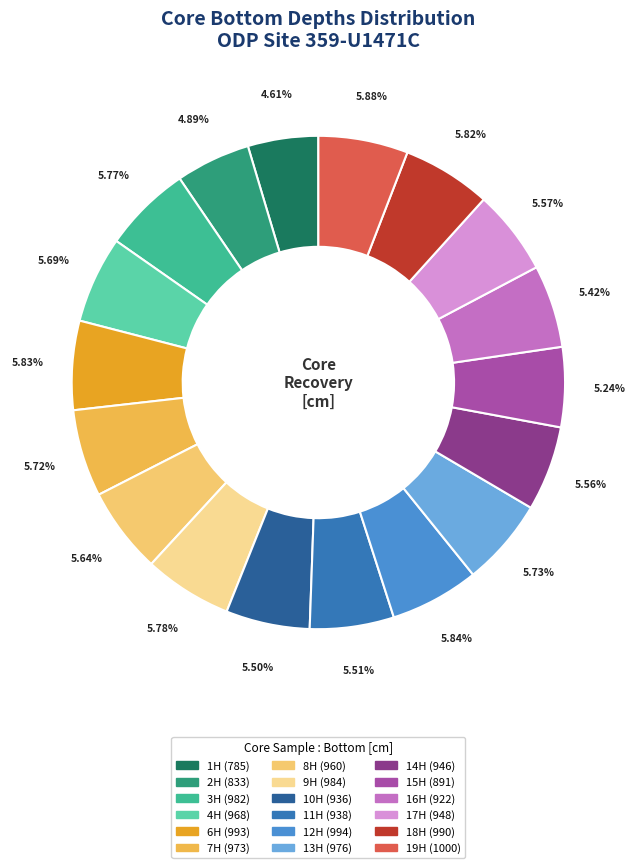

To the nearest percent, what portion does 1H (785) represent?

5%